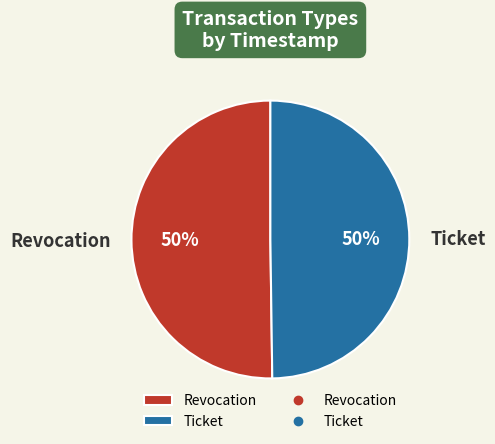

What percentage is the Ticket slice, to the nearest percent?

50%